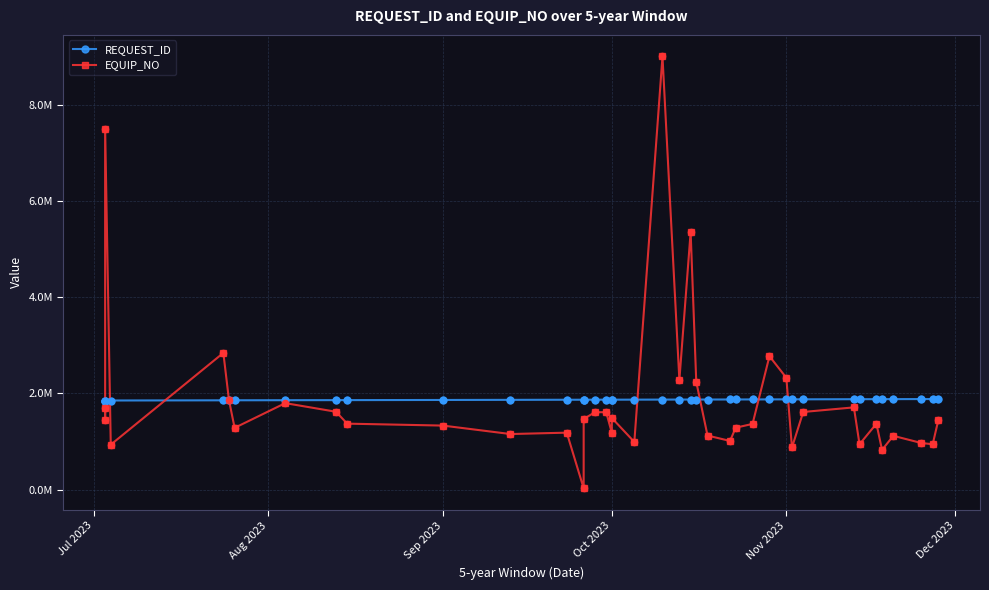

Which series contains the highest Y value?

EQUIP_NO